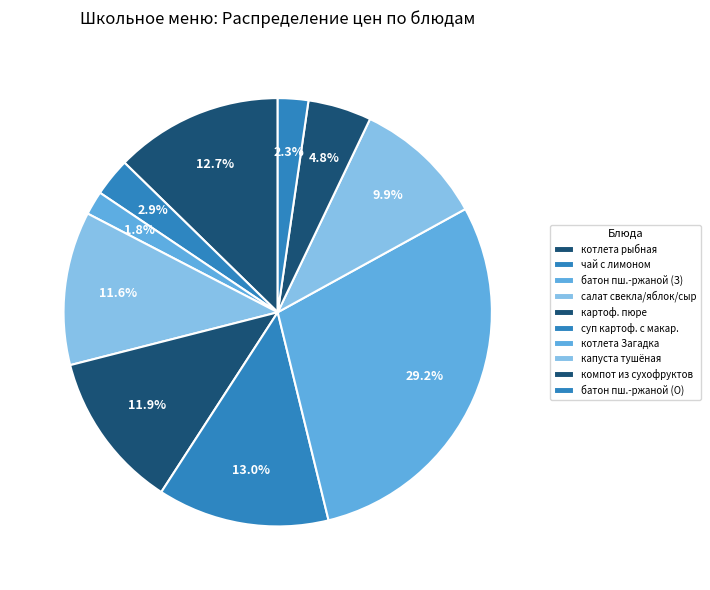

Approximately how many times larger is the value at капуста тушёная compared to котлета Загадка?

0.3